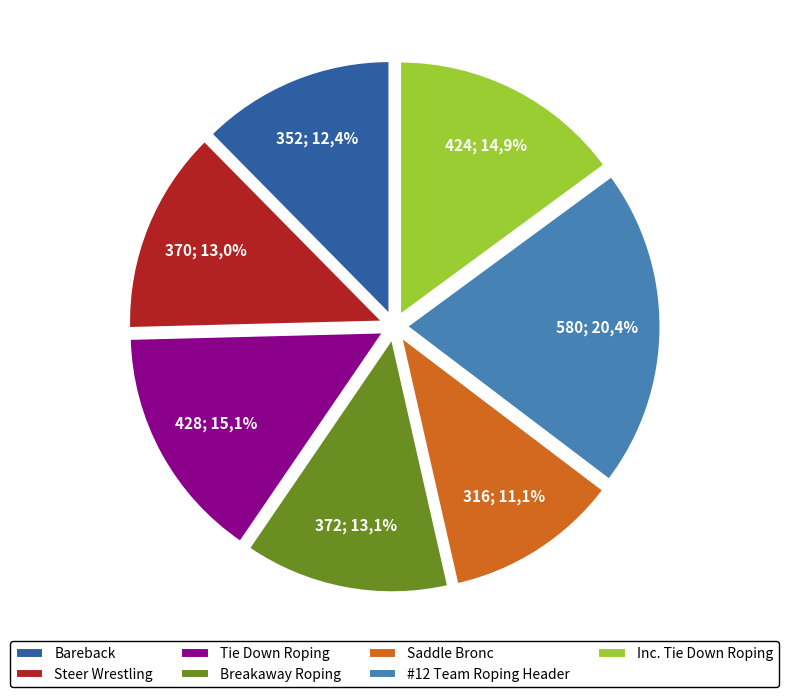

Does Breakaway Roping represent more than half of the total?

No